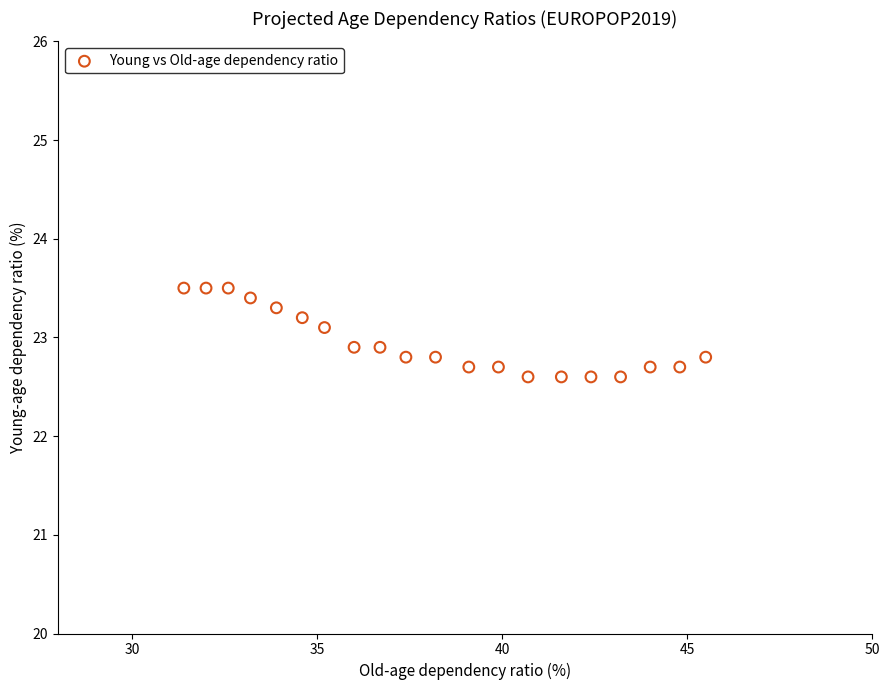

What is the range of X values (max minus min)?

14.1